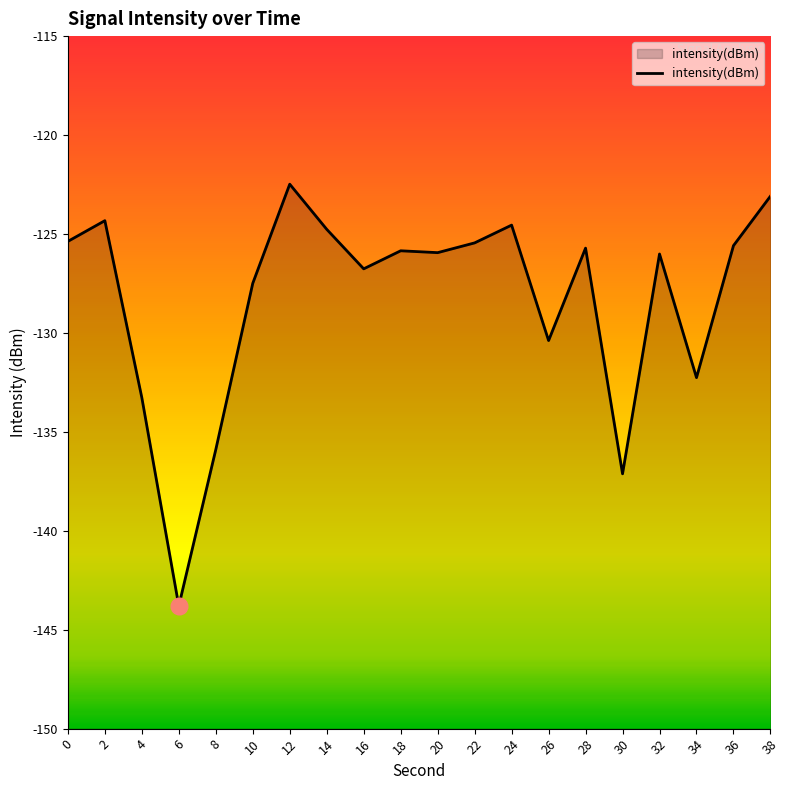

What is the greatest value displayed?

-122.5